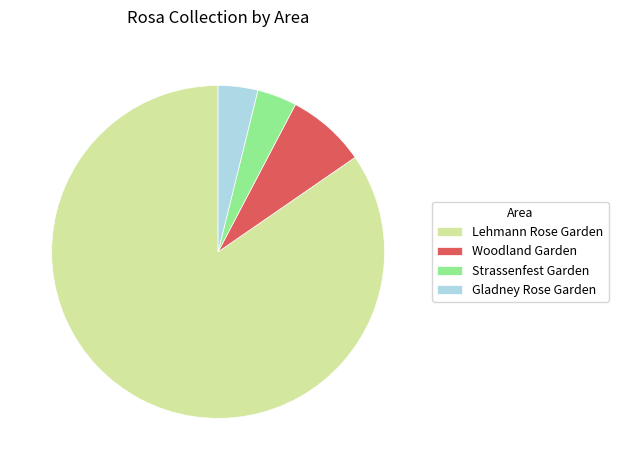

Is the sum of Lehmann Rose Garden and Woodland Garden greater than half?

Yes